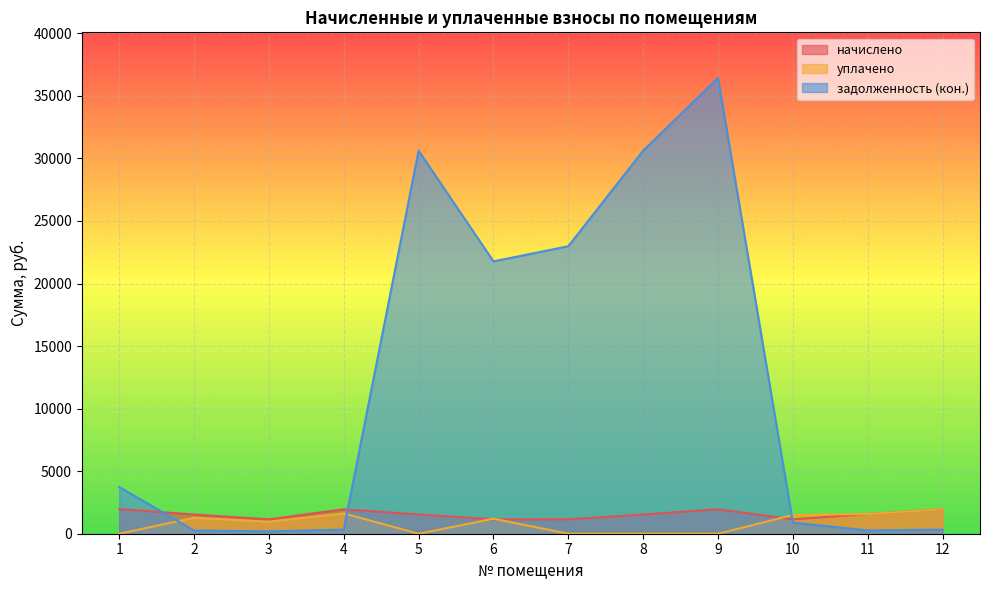

What is the value of the задолженность (кон.) point at the 11th from the left?

262.2